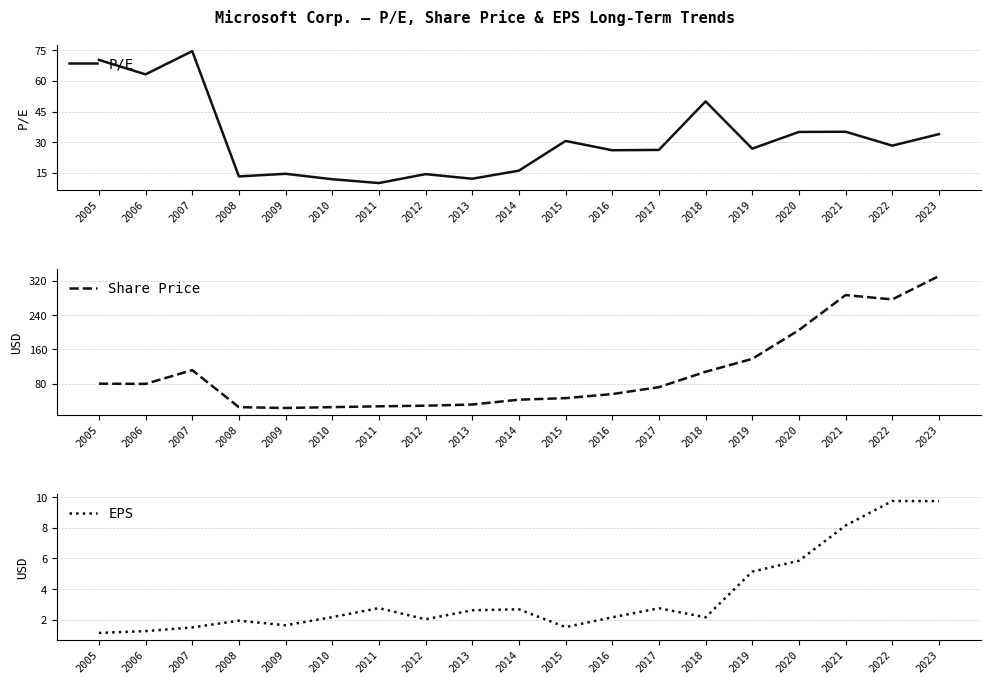

True or false: Share Price has more than 1 interior local peaks.

True